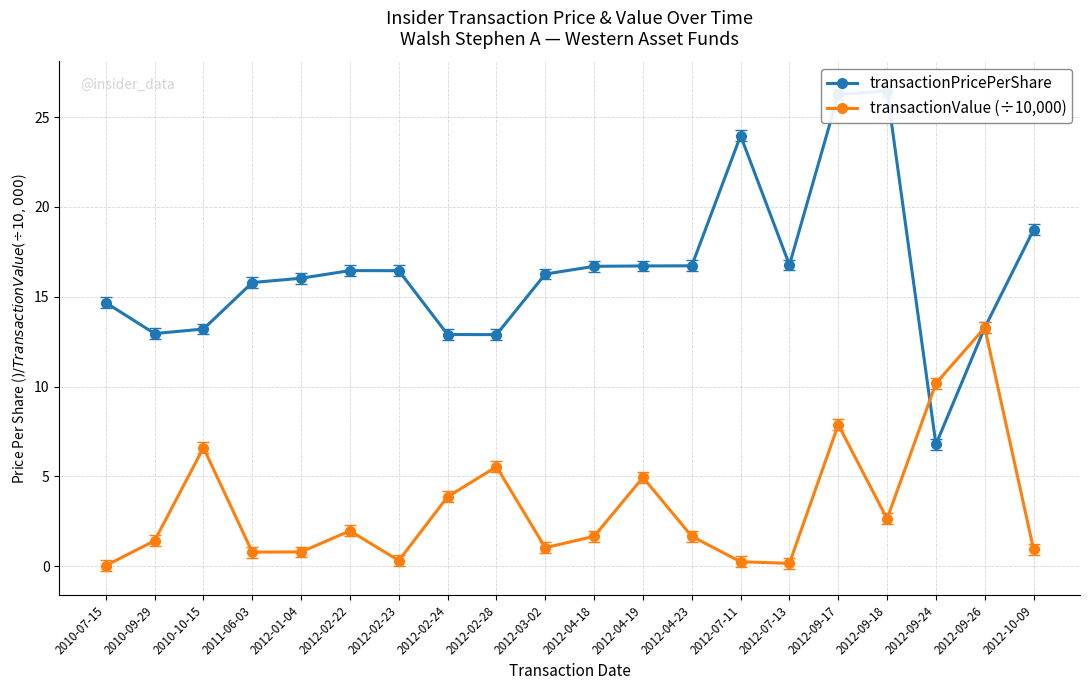

Rank the series by their maximum value, from highest to lowest.

transactionPricePerShare, transactionValue (÷10,000)